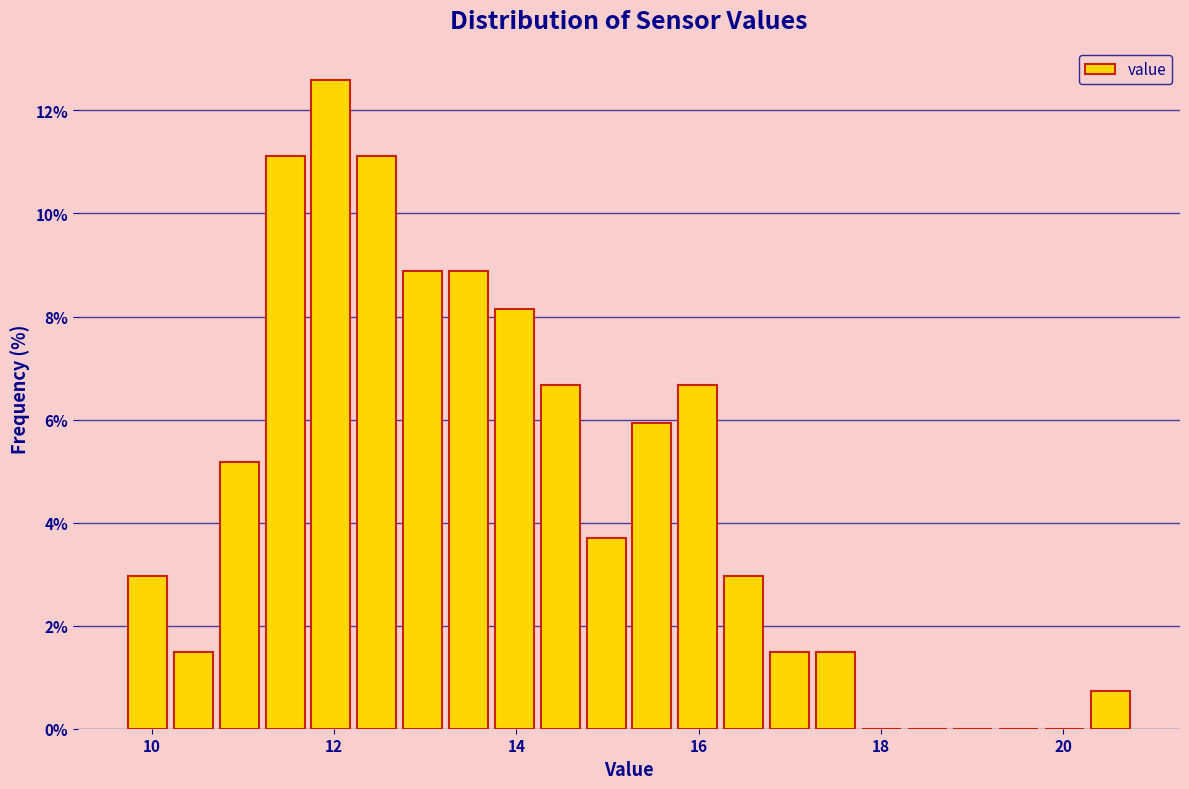

Around what value on the x-axis is the tallest bar? Give the approximate position of its centre, as read against the axis.

12.0